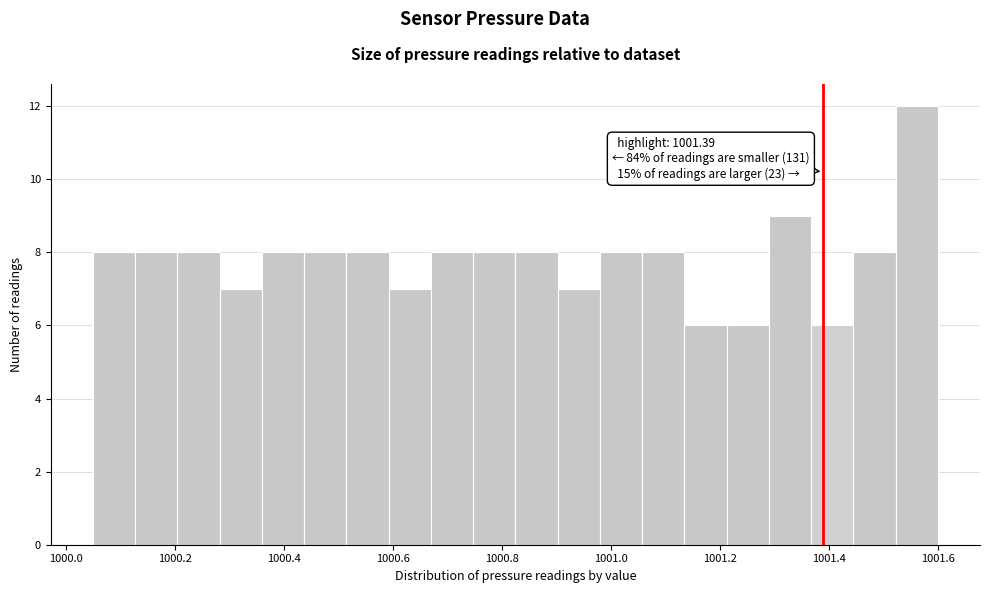

Around what value on the x-axis is the tallest bar? Give the approximate position of its centre, as read against the axis.

1001.56